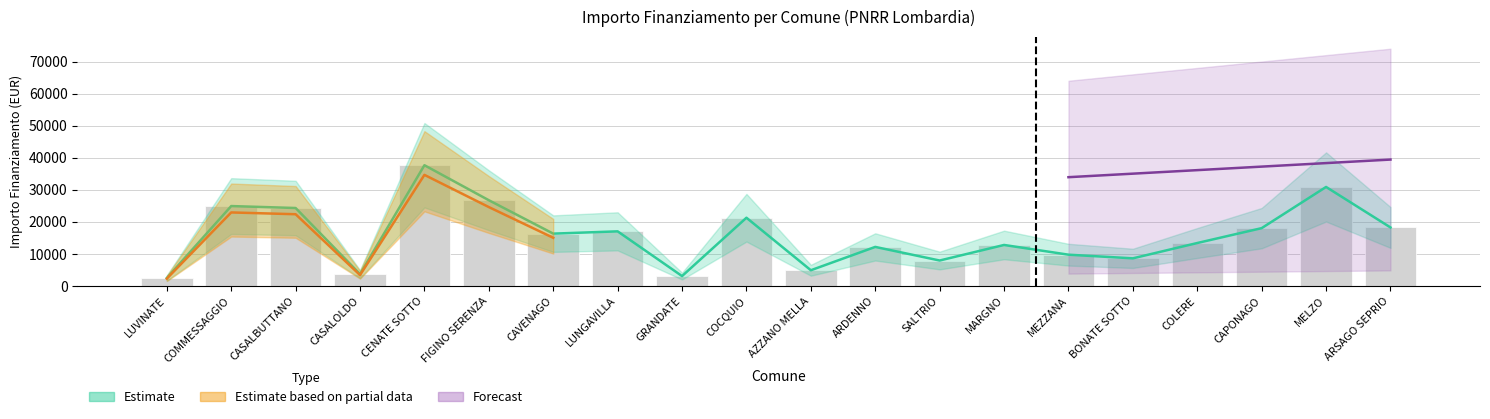

What is the difference between the maximum and minimum values in the Concluso series?

37634